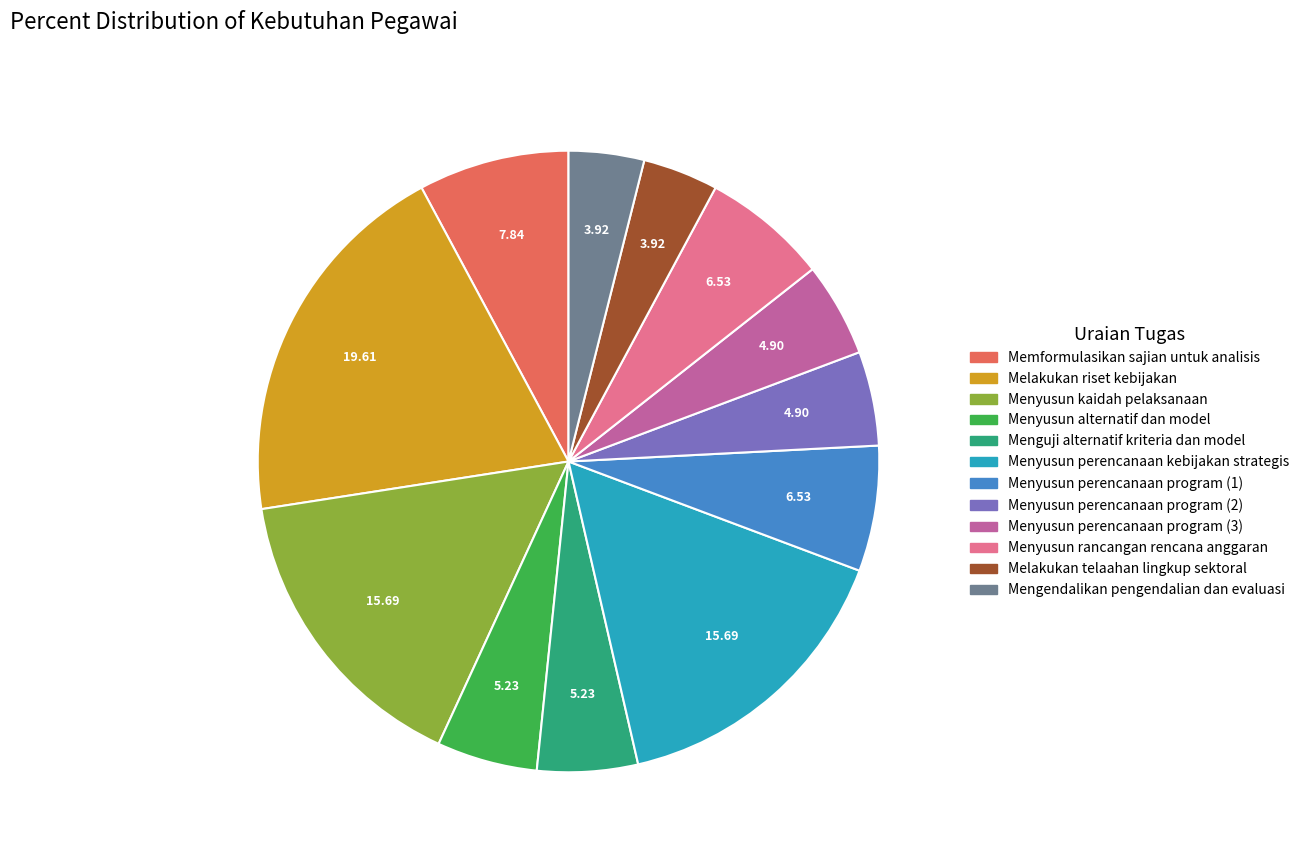

Which category has the biggest portion of the pie?

Melakukan riset kebijakan